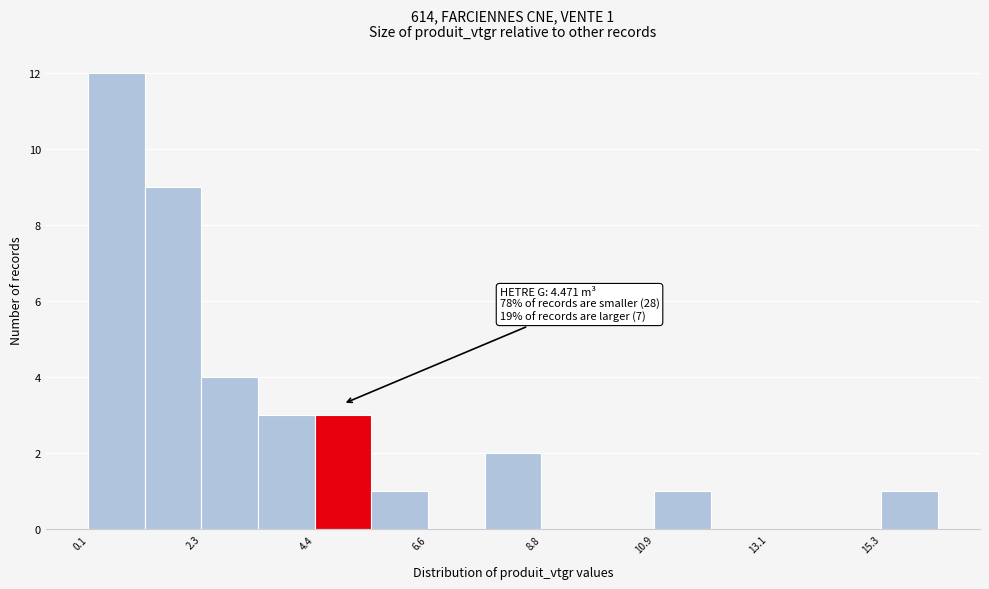

Around what value on the x-axis is the tallest bar? Give the approximate position of its centre, as read against the axis.

0.5